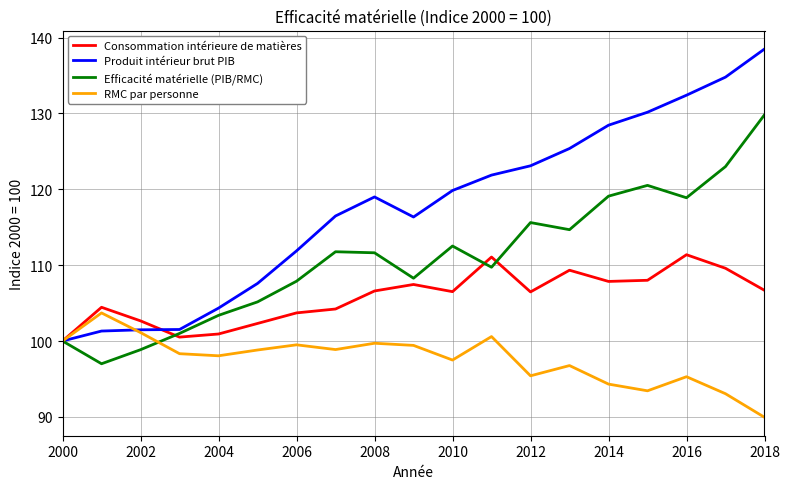

What is the sum of all Produit intérieur brut PIB values?

2234.3